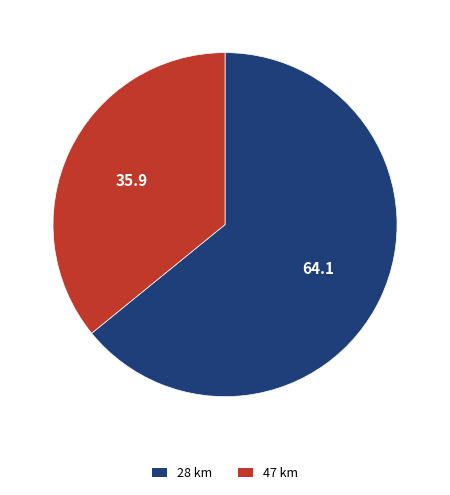

Does any single category account for the majority?

Yes